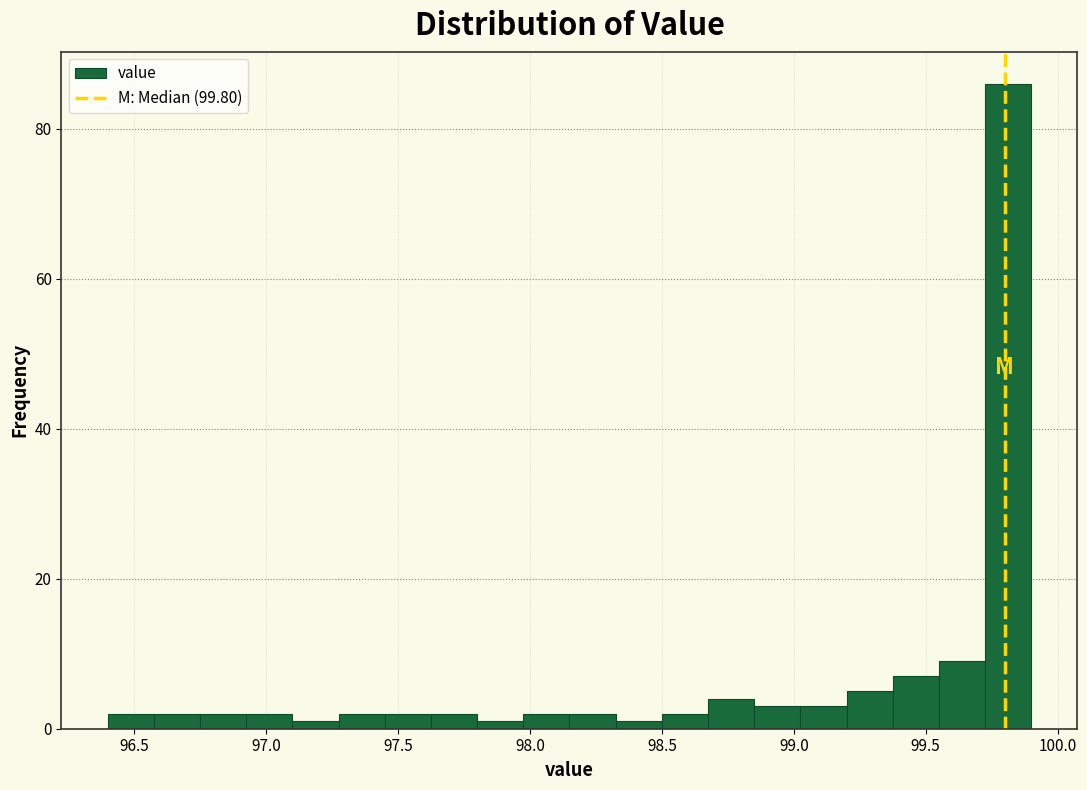

Read against the x-axis, roughly where is the centre of the tallest bar?

99.80